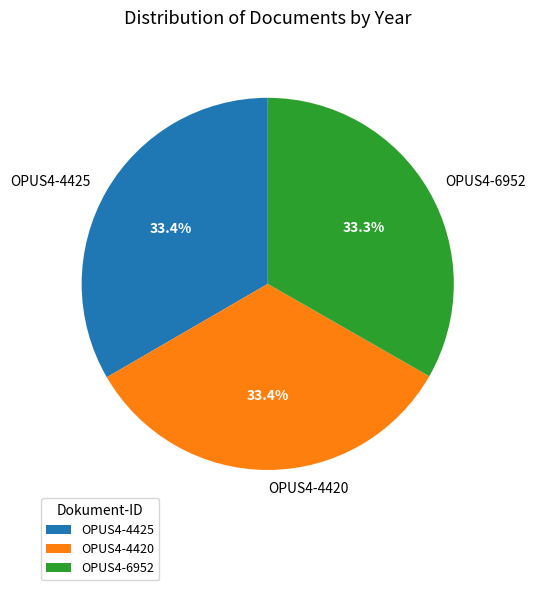

Is the sum of OPUS4-4425 and OPUS4-4420 greater than half?

Yes